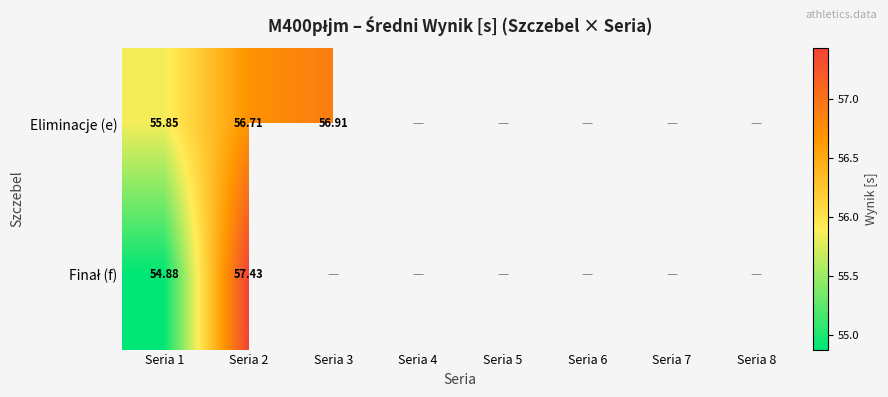

At which label is Finał (f) closest to 56?

Seria 1